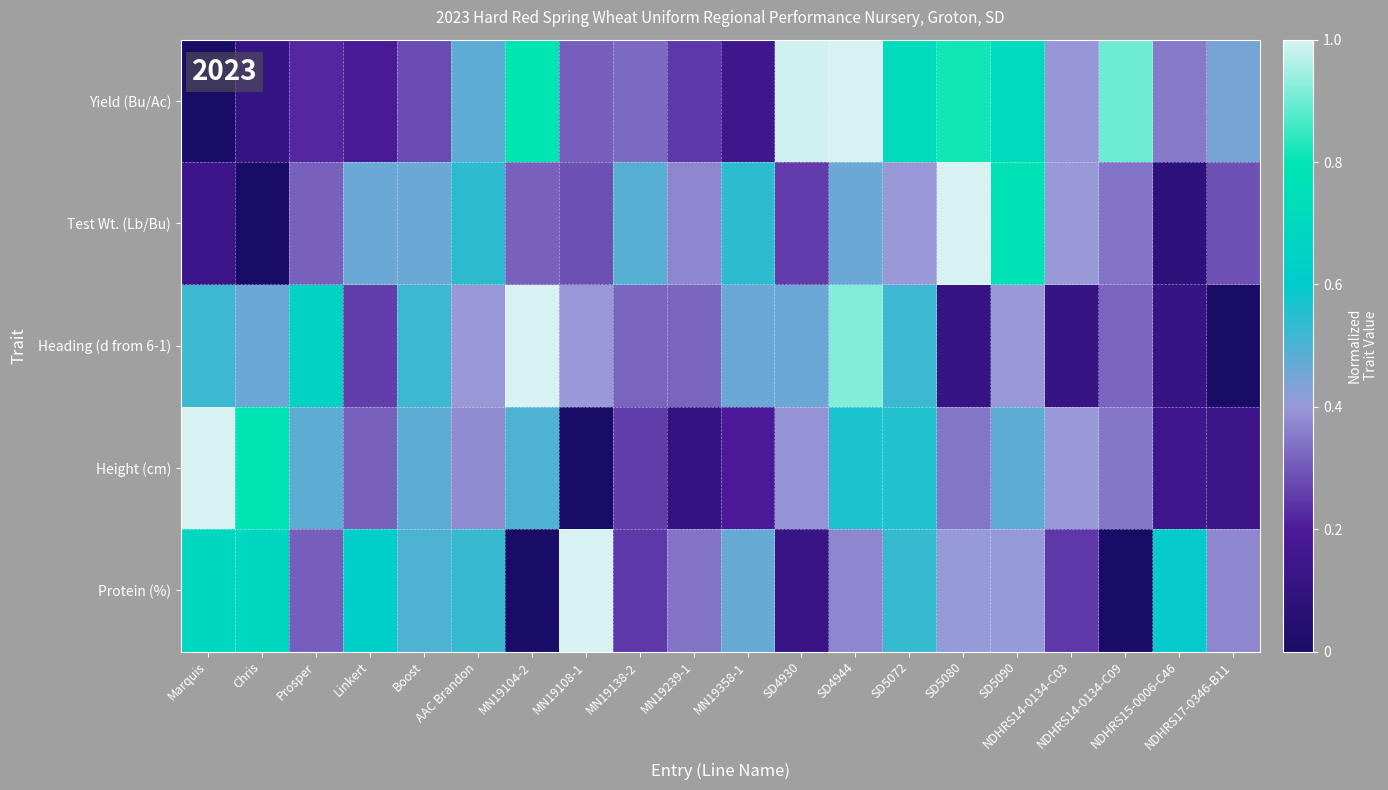

Reading left to right, what are all the values shown in this chart?

Yield (Bu/Ac): Marquis=0.0	Chris=0.1	Prosper=0.2	Linkert=0.2	Boost=0.3	AAC Brandon=0.5	MN19104-2=0.8	MN19108-1=0.3	MN19138-2=0.3	MN19239-1=0.2	MN19358-1=0.2	SD4930=1.0	SD4944=1.0	SD5072=0.7	SD5080=0.8	SD5090=0.7	NDHRS14-0134-C03=0.4	NDHRS14-0134-C09=0.9	NDHRS15-0006-C46=0.4	NDHRS17-0346-B11=0.4
Test Wt. (Lb/Bu): Marquis=0.1	Chris=0.0	Prosper=0.3	Linkert=0.5	Boost=0.5	AAC Brandon=0.5	MN19104-2=0.3	MN19108-1=0.3	MN19138-2=0.5	MN19239-1=0.4	MN19358-1=0.5	SD4930=0.3	SD4944=0.5	SD5072=0.4	SD5080=1.0	SD5090=0.8	NDHRS14-0134-C03=0.4	NDHRS14-0134-C09=0.3	NDHRS15-0006-C46=0.1	NDHRS17-0346-B11=0.3
Heading (d from 6-1): Marquis=0.5	Chris=0.5	Prosper=0.7	Linkert=0.3	Boost=0.5	AAC Brandon=0.4	MN19104-2=1.0	MN19108-1=0.4	MN19138-2=0.3	MN19239-1=0.3	MN19358-1=0.5	SD4930=0.5	SD4944=0.9	SD5072=0.5	SD5080=0.1	SD5090=0.4	NDHRS14-0134-C03=0.1	NDHRS14-0134-C09=0.3	NDHRS15-0006-C46=0.1	NDHRS17-0346-B11=0.0
Height (cm): Marquis=1.0	Chris=0.8	Prosper=0.5	Linkert=0.3	Boost=0.5	AAC Brandon=0.4	MN19104-2=0.5	MN19108-1=0.0	MN19138-2=0.3	MN19239-1=0.1	MN19358-1=0.2	SD4930=0.4	SD4944=0.6	SD5072=0.6	SD5080=0.3	SD5090=0.5	NDHRS14-0134-C03=0.4	NDHRS14-0134-C09=0.3	NDHRS15-0006-C46=0.2	NDHRS17-0346-B11=0.1
Protein (%): Marquis=0.7	Chris=0.7	Prosper=0.3	Linkert=0.6	Boost=0.5	AAC Brandon=0.5	MN19104-2=0.0	MN19108-1=1.0	MN19138-2=0.2	MN19239-1=0.3	MN19358-1=0.5	SD4930=0.1	SD4944=0.4	SD5072=0.5	SD5080=0.4	SD5090=0.4	NDHRS14-0134-C03=0.2	NDHRS14-0134-C09=0.0	NDHRS15-0006-C46=0.6	NDHRS17-0346-B11=0.4